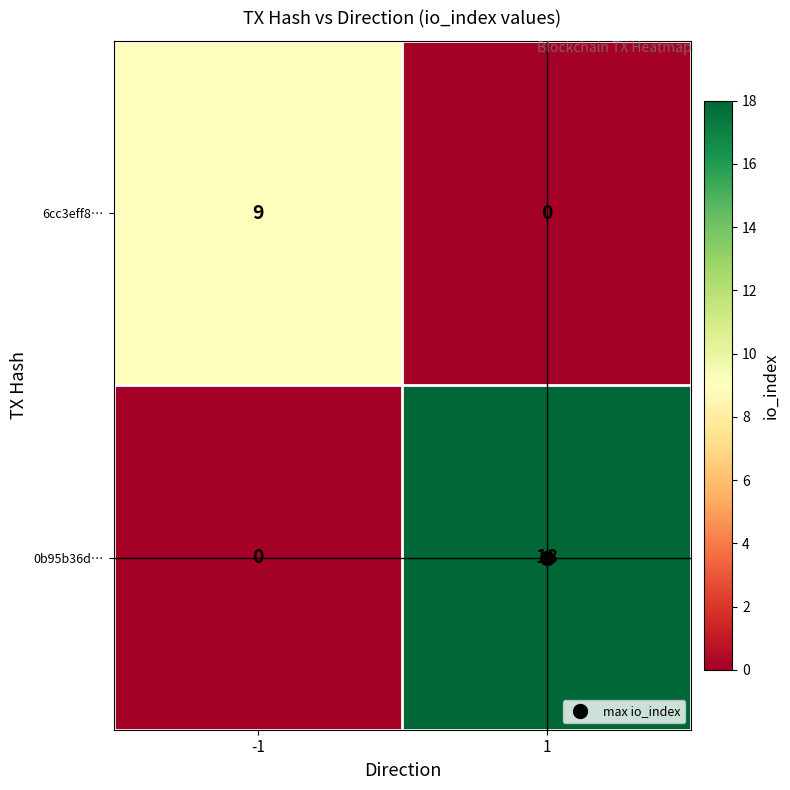

What is the spread (max minus min) of values at -1?

9